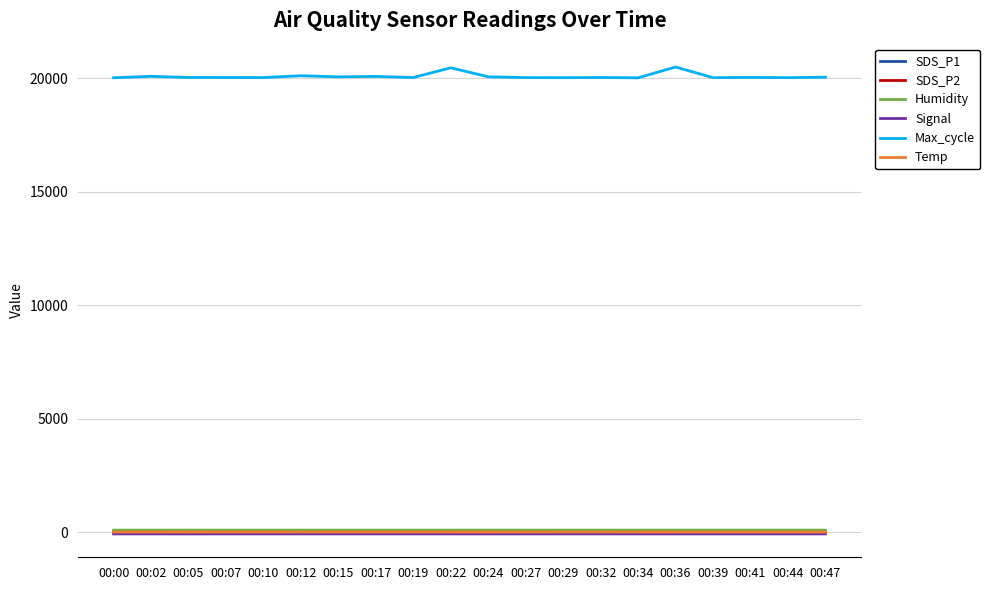

What is the maximum value shown in the chart?

20494.0